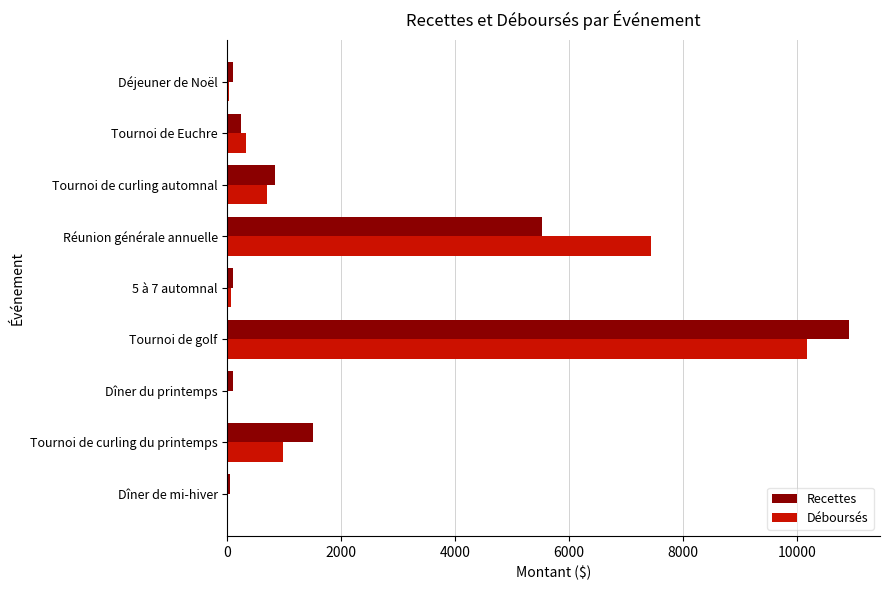

What is the total value across all series at Tournoi de curling automnal?

1527.7